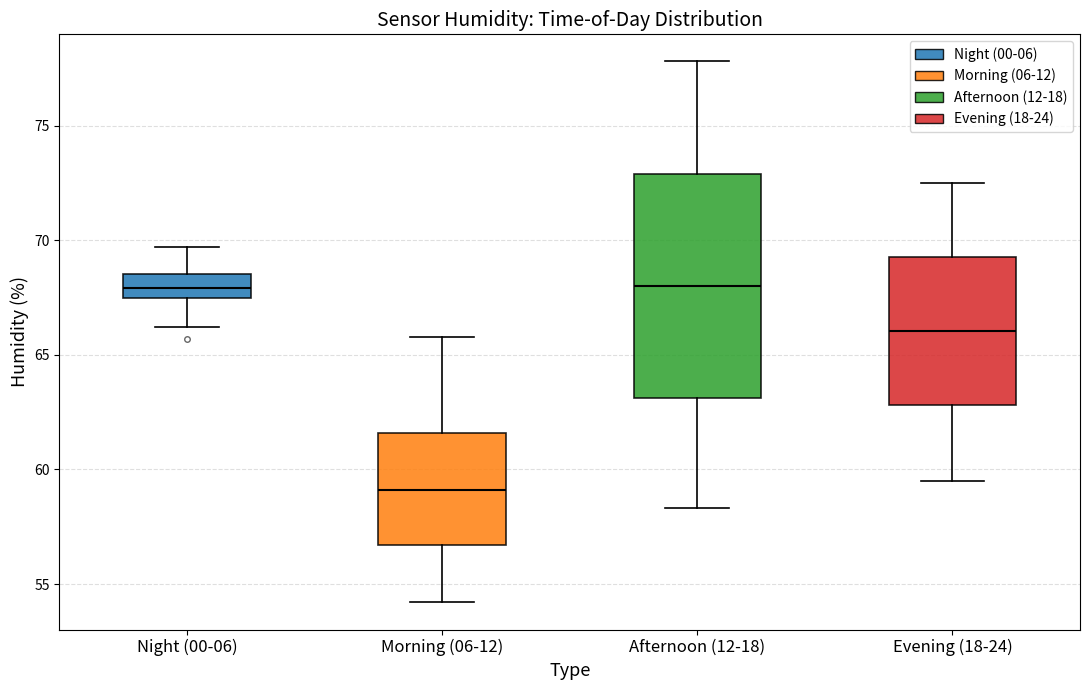

Reading left to right, transcribe this box plot: for each box, give where its median line is, the range the box spans, and where its two whiskers end, as read against the y-axis. The values are not printed on the chart, so give them approximately, as read against the axis.

Night (00-06): median 68.0, box 67.5 to 68.5, whiskers 66.0 to 69.5
Morning (06-12): median 59.0, box 56.5 to 61.5, whiskers 54.0 to 66.0
Afternoon (12-18): median 68.0, box 63.0 to 73.0, whiskers 58.5 to 78.0
Evening (18-24): median 66.0, box 63.0 to 69.5, whiskers 59.5 to 72.5